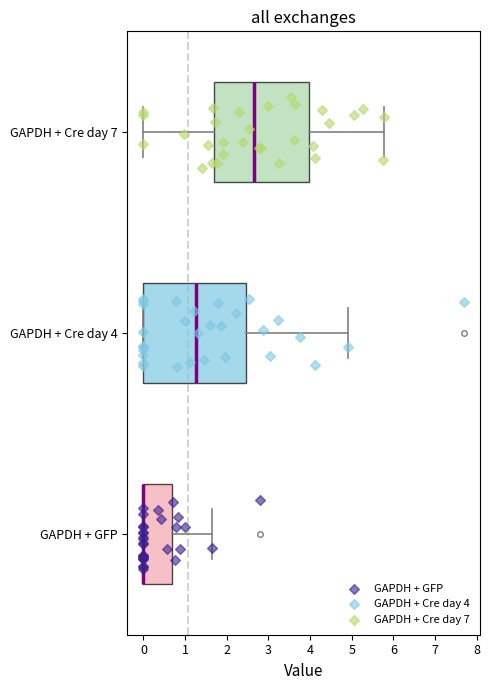

Reading bottom to top, transcribe this box plot: for each box, give where its median line is, the range the box spans, and where its two whiskers end, as read against the x-axis. The values are not printed on the chart, so give them approximately, as read against the axis.

GAPDH + GFP: median 0.0 (drawn on the box's left edge), box 0.0 to 0.7, whiskers 0.0 to 1.7
GAPDH + Cre day 4: median 1.3, box 0.0 to 2.5, whiskers 0.0 to 4.9
GAPDH + Cre day 7: median 2.7, box 1.7 to 4.0, whiskers 0.0 to 5.8